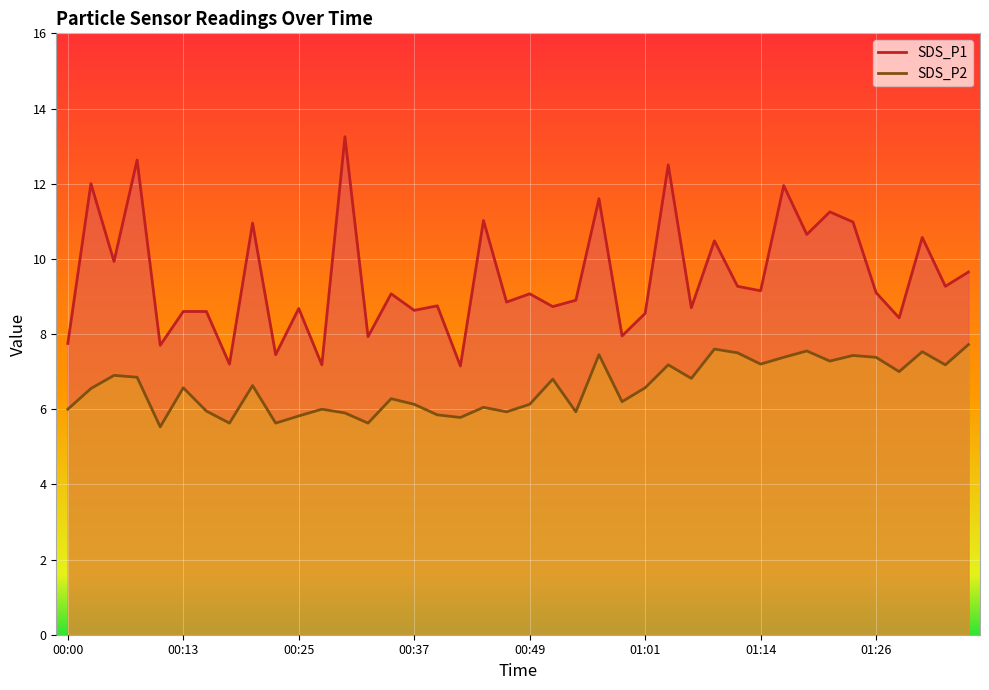

What is the difference between the maximum and second lowest values in the SDS_P1 series?

6.1